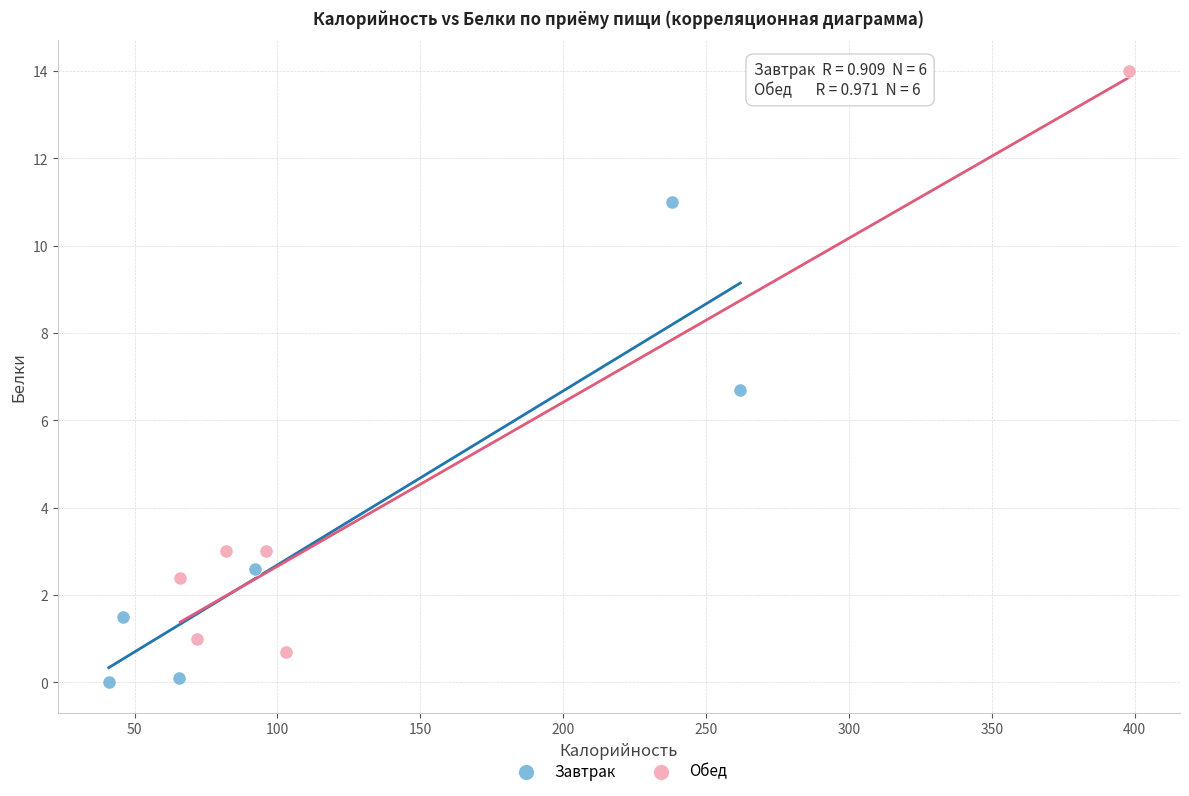

Which series reaches the minimum Y coordinate?

Завтрак